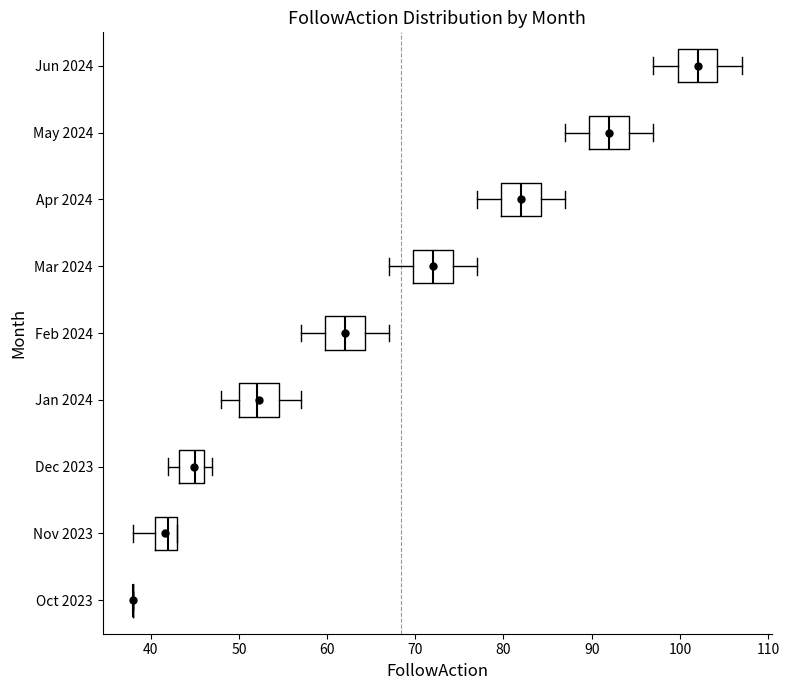

Reading bottom to top, read every box against the x-axis: the position of its median line, the range the box covers, and the ends of its whiskers. The values are not printed on the chart, so give them approximately, as read against the axis.

Oct 2023: box collapsed to a line at 38, whiskers 38 to 38
Nov 2023: median 42, box 41 to 43, whiskers 38 to 43
Dec 2023: median 45, box 43 to 46, whiskers 42 to 47
Jan 2024: median 52, box 50 to 55, whiskers 48 to 57
Feb 2024: median 62, box 60 to 64, whiskers 57 to 67
Mar 2024: median 72, box 70 to 74, whiskers 67 to 77
Apr 2024: median 82, box 80 to 84, whiskers 77 to 87
May 2024: median 92, box 90 to 94, whiskers 87 to 97
Jun 2024: median 102, box 100 to 104, whiskers 97 to 107